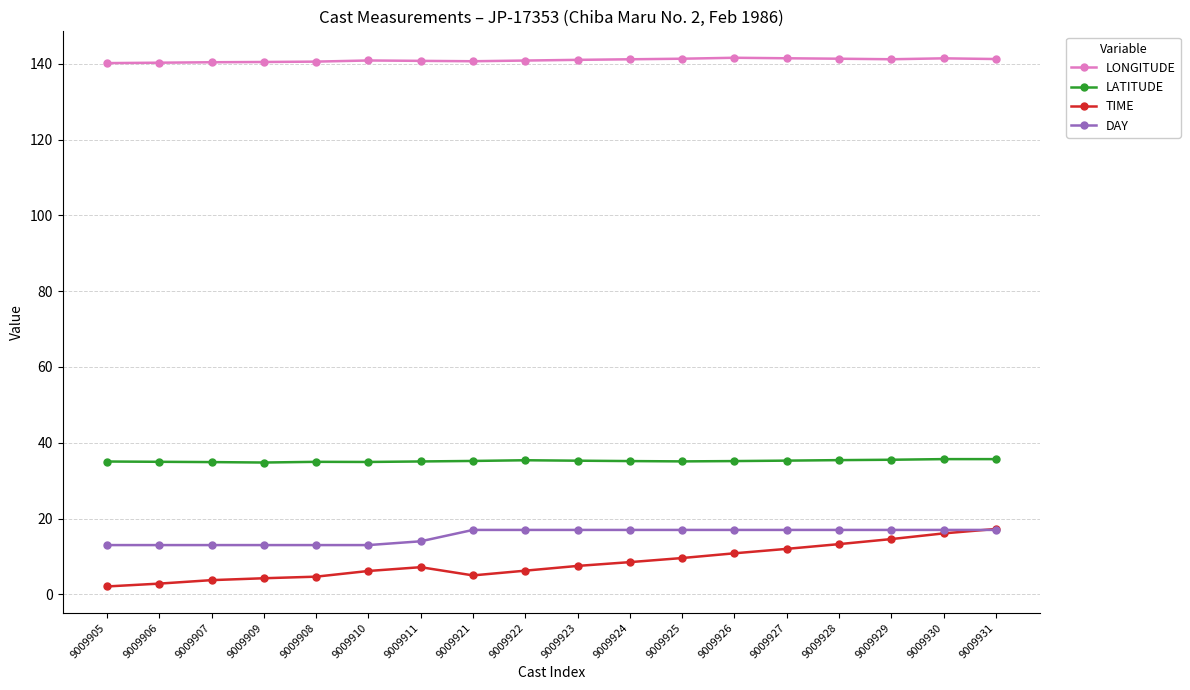

What position from the left is 9009910?

6